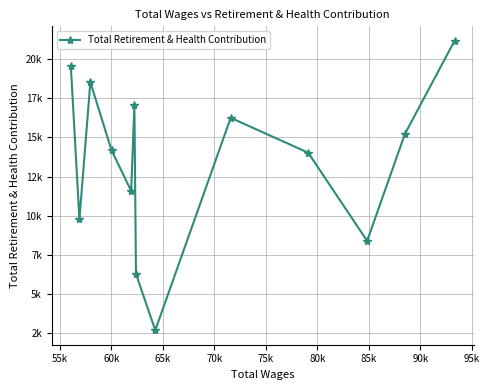

Does the chart have visible grid lines?

Yes